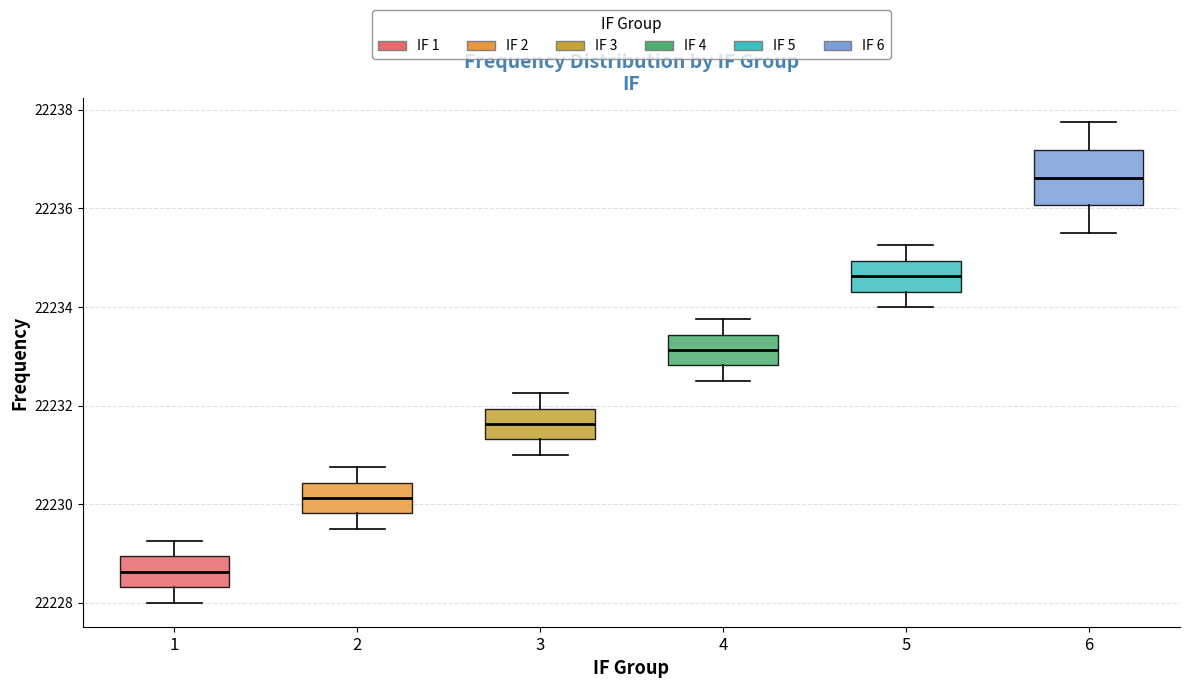

Reading left to right, read every box against the y-axis: the position of its median line, the range the box covers, and the ends of its whiskers. The values are not printed on the chart, so give them approximately, as read against the axis.

1: median 22228.6, box 22228.4 to 22229.0, whiskers 22228.0 to 22229.2
2: median 22230.2, box 22229.8 to 22230.4, whiskers 22229.6 to 22230.8
3: median 22231.6, box 22231.4 to 22232.0, whiskers 22231.0 to 22232.2
4: median 22233.2, box 22232.8 to 22233.4, whiskers 22232.6 to 22233.8
5: median 22234.6, box 22234.4 to 22235.0, whiskers 22234.0 to 22235.2
6: median 22236.6, box 22236.0 to 22237.2, whiskers 22235.6 to 22237.8